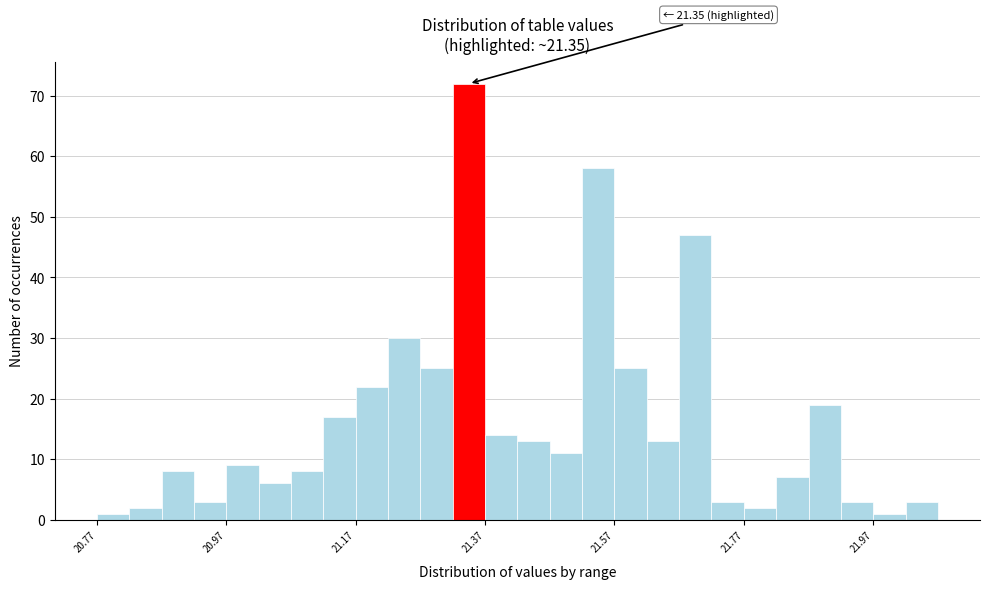

Around what value on the x-axis is the tallest bar? Give the approximate position of its centre, as read against the axis.

21.34